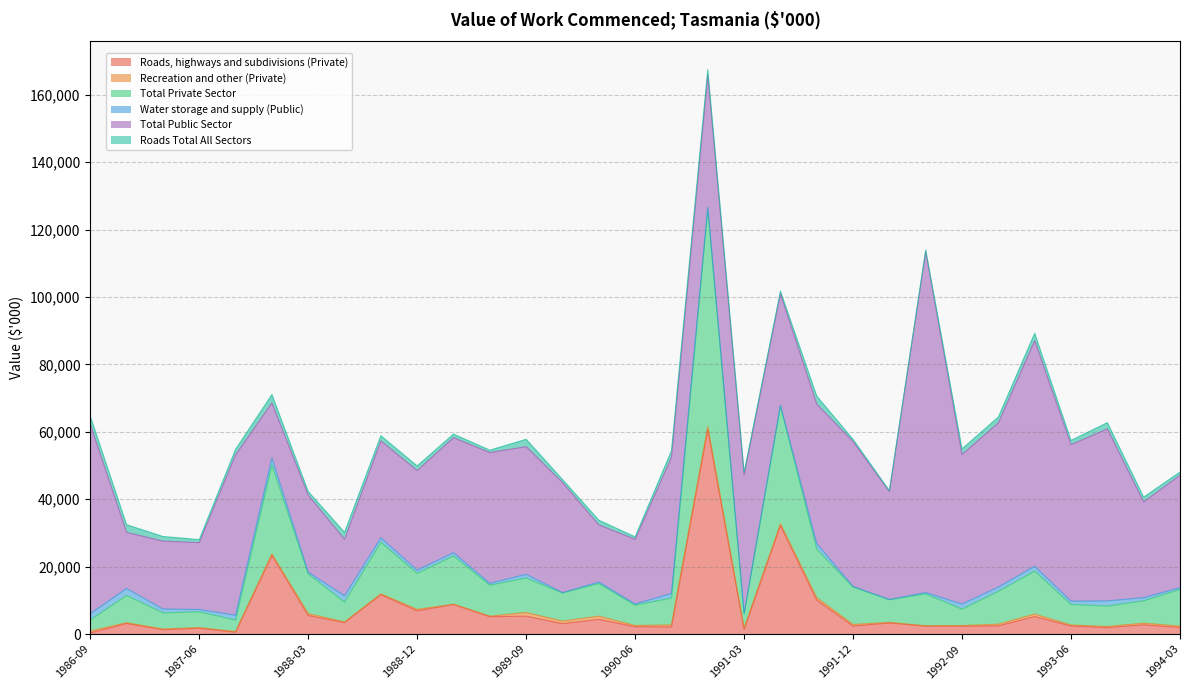

Read the Roads, highways and subdivisions (Private) value at 1986-12.

3161